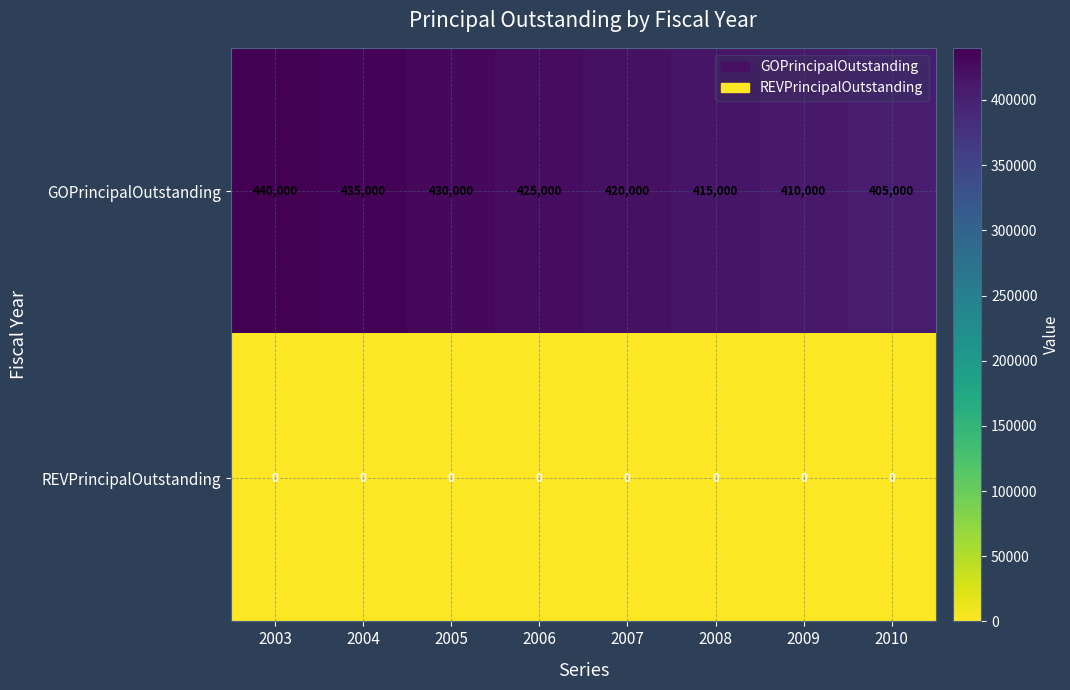

Between 2009 and 2010, which series saw the biggest shift?

GOPrincipalOutstanding